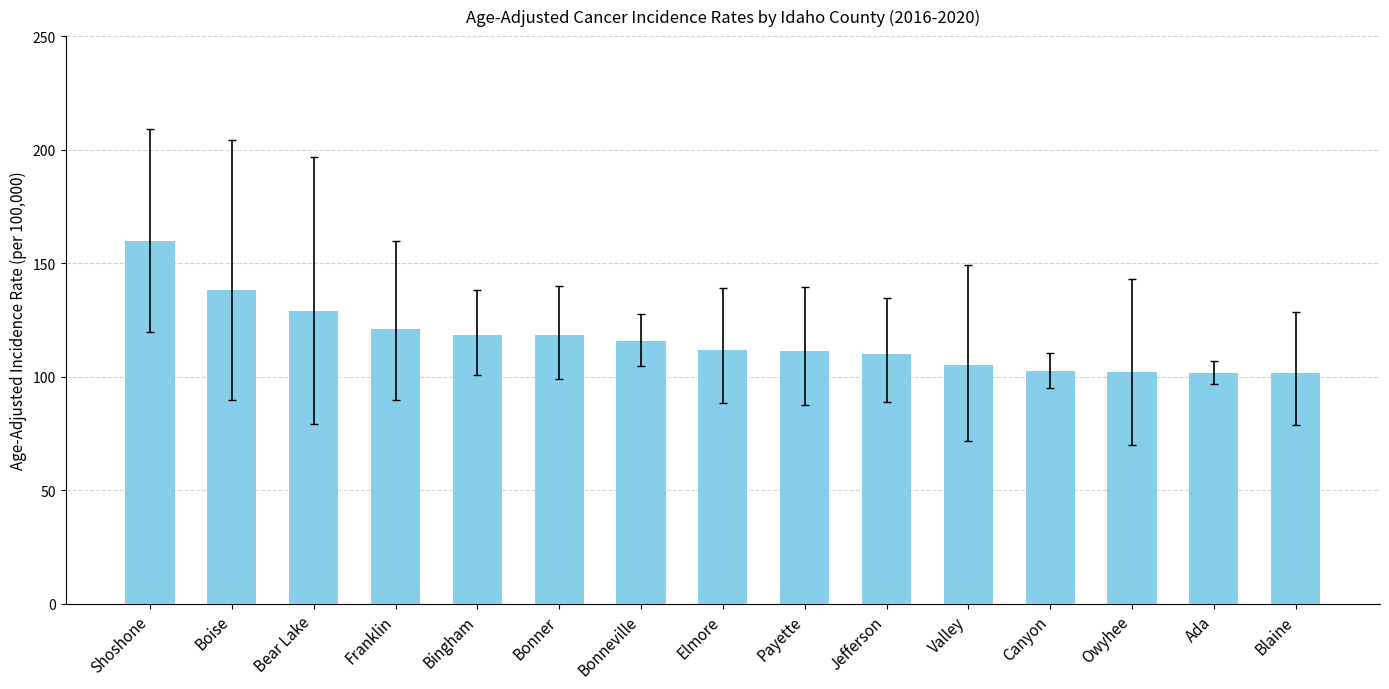

Where is the data nearest to the value 130?

Bear Lake